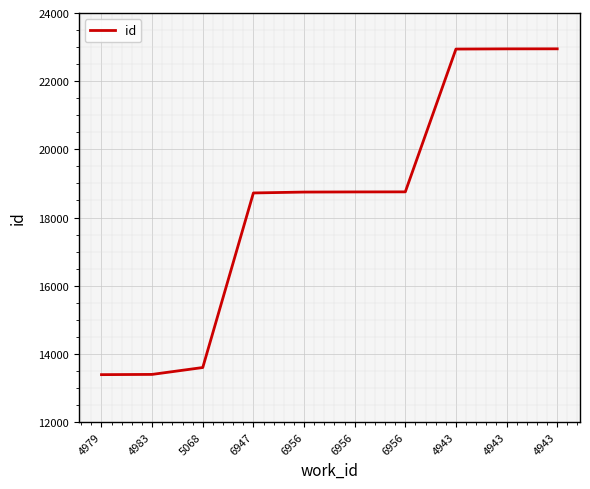

Is this an area chart (filled region under the line)?

No